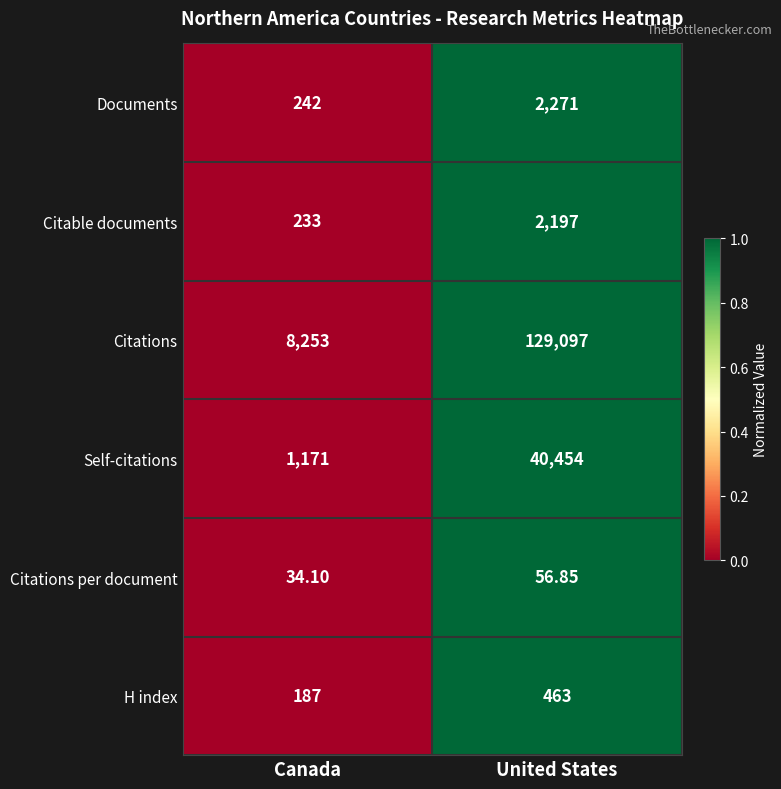

Which series changed the most between Canada and United States?

Citations